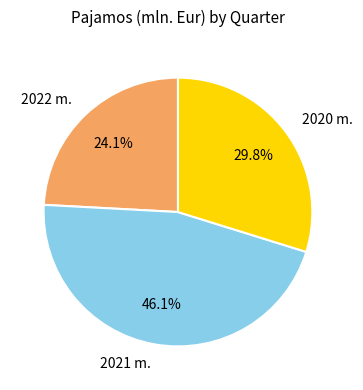

What is the smallest slice in the pie chart?

2022 m.